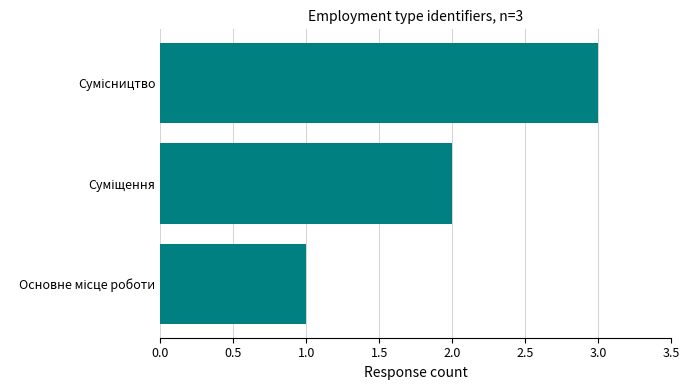

What is the maximum value shown in the chart?

3